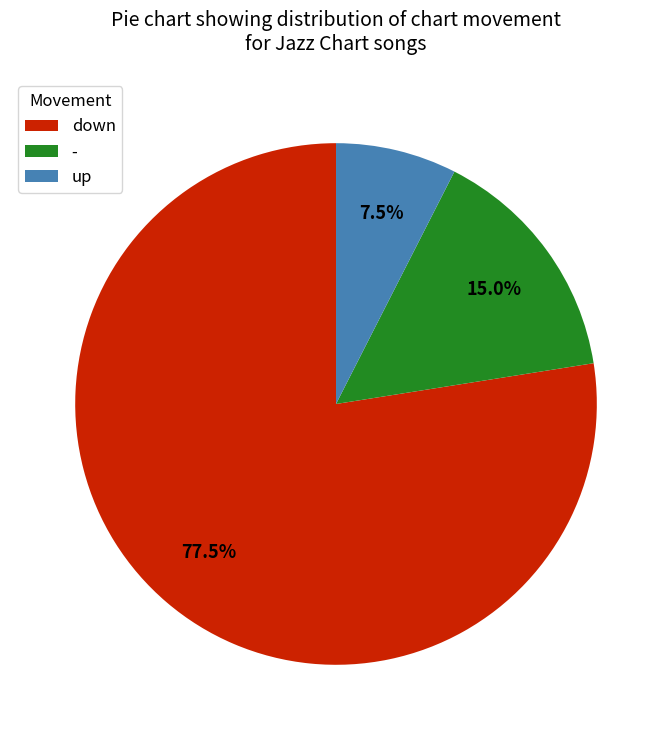

What is the ratio of the value at up to the value at -?

0.5